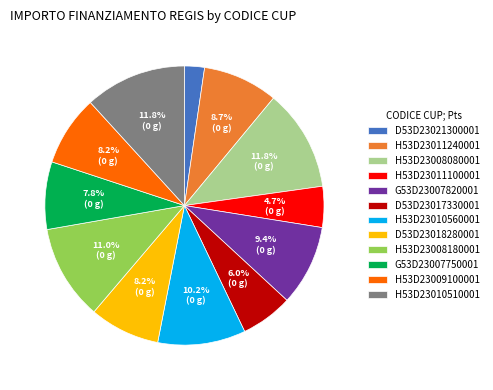

What percentage is the D53D23021300001 slice, to the nearest percent?

2%